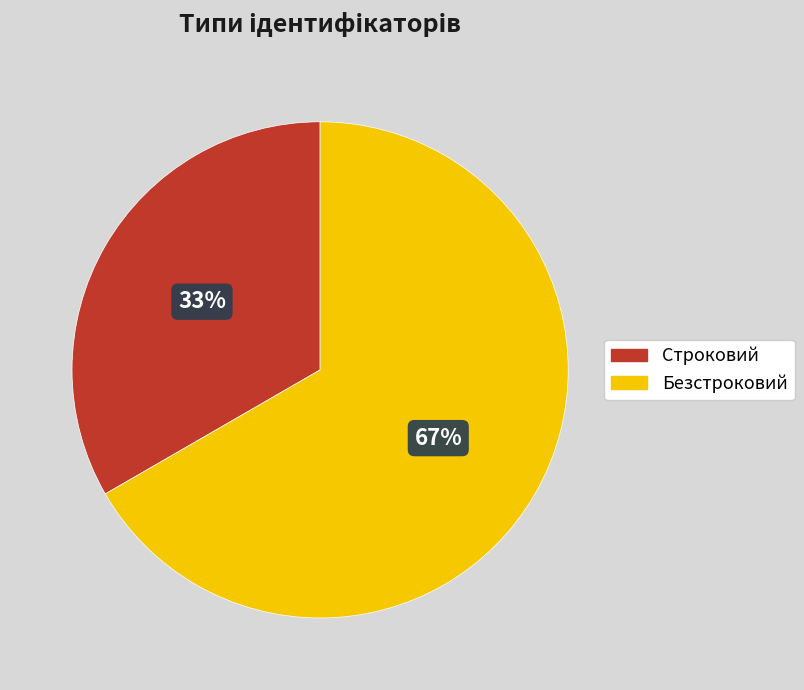

To the nearest percent, what is the combined percentage of Строковий and Безстроковий?

100%